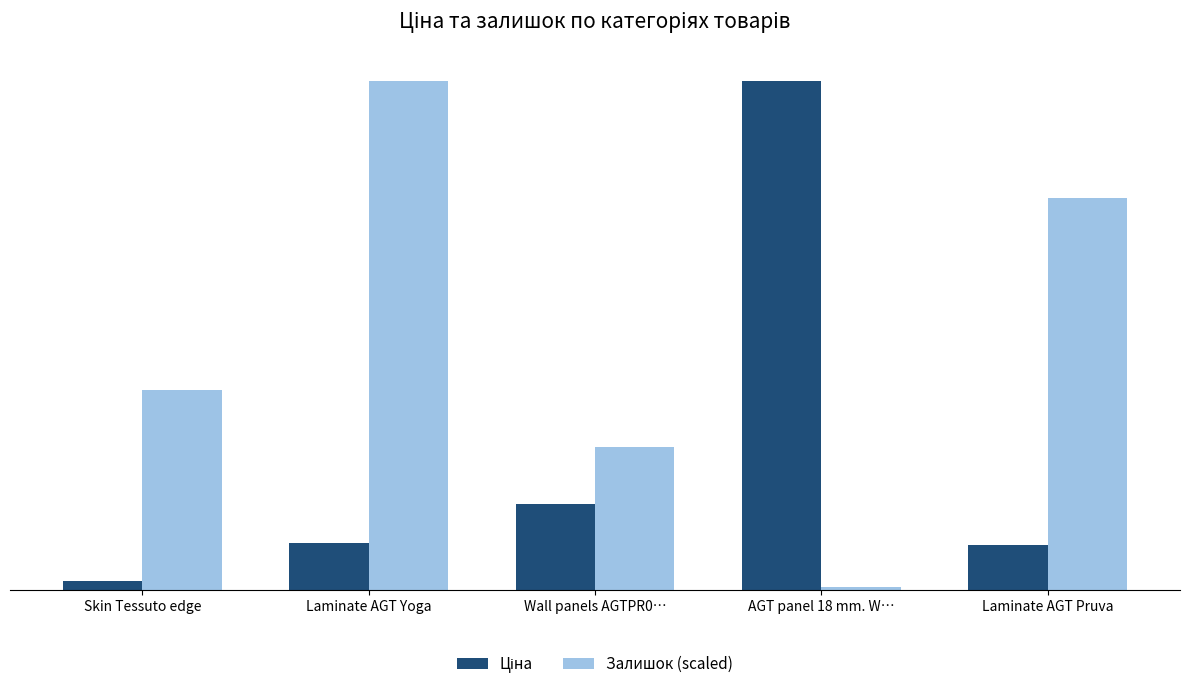

Does the chart contain any negative values?

No